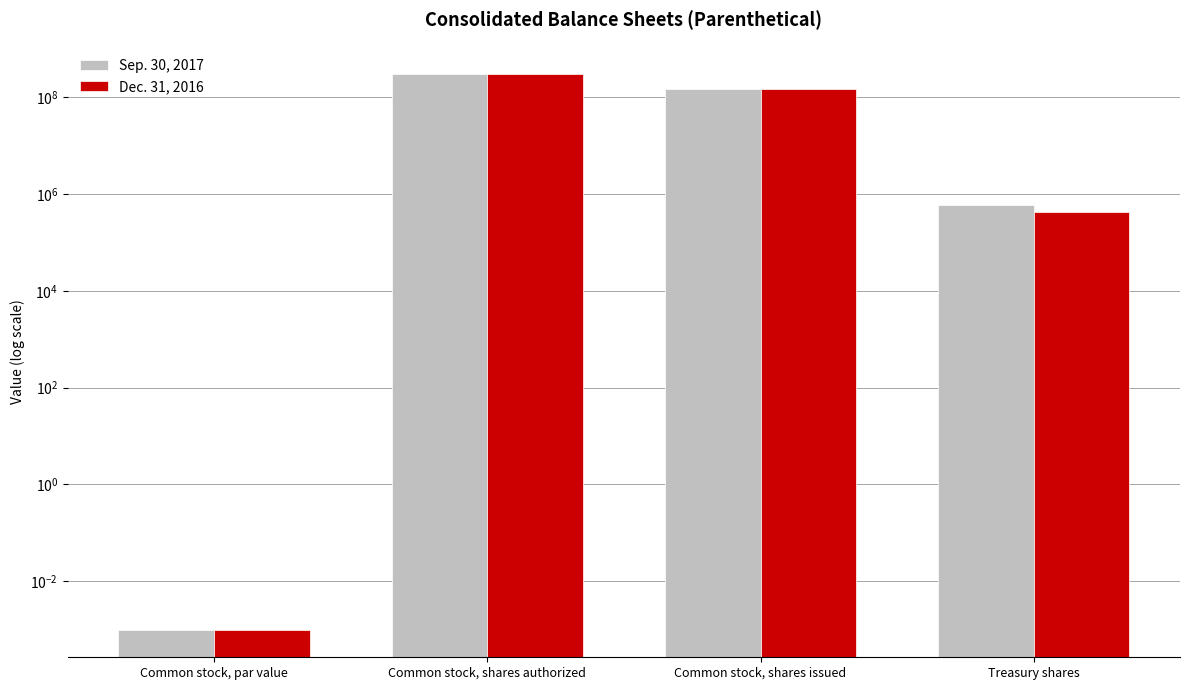

Read the Dec. 31, 2016 value at Common stock, shares issued.

146488685.0